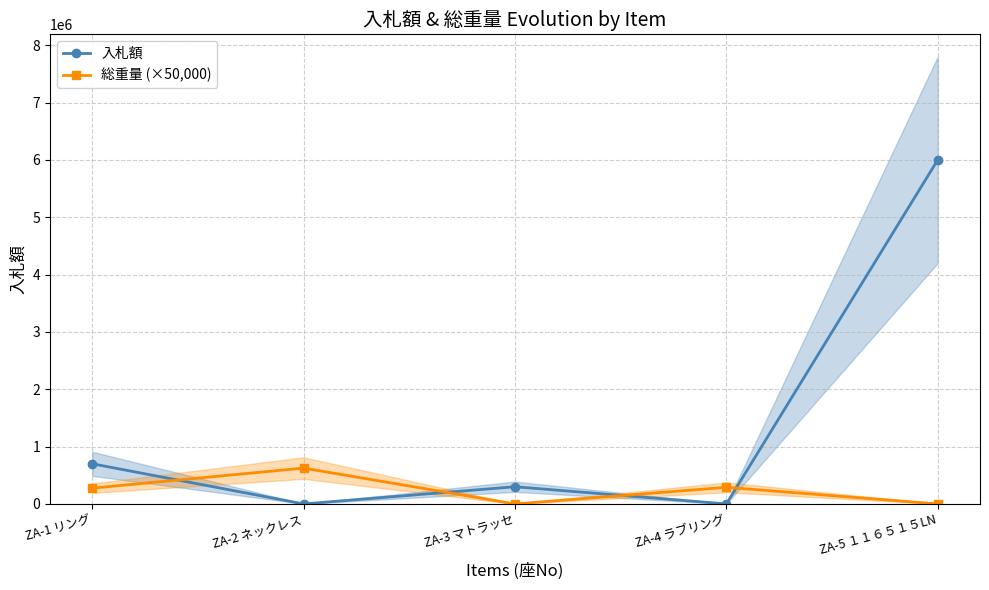

Reading left to right, transcribe all the data shown in this chart.

入札額: ZA-1 リング=700000	ZA-2 ネックレス=0	ZA-3 マトラッセ=300000	ZA-4 ラブリング=0	ZA-5 １１６５１５LN=6000000
総重量 (×50,000): ZA-1 リング=275000	ZA-2 ネックレス=625000	ZA-3 マトラッセ=0	ZA-4 ラブリング=290000	ZA-5 １１６５１５LN=0